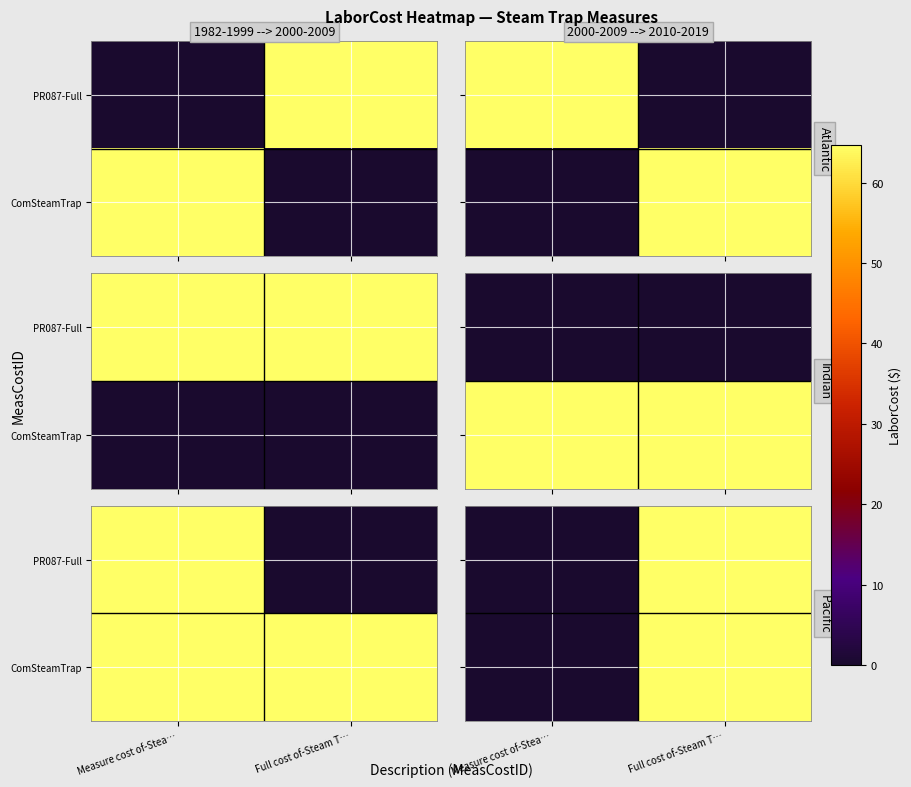

Rank the series by their maximum value, from lowest to highest.

ComSteamTrap, PR087-Full